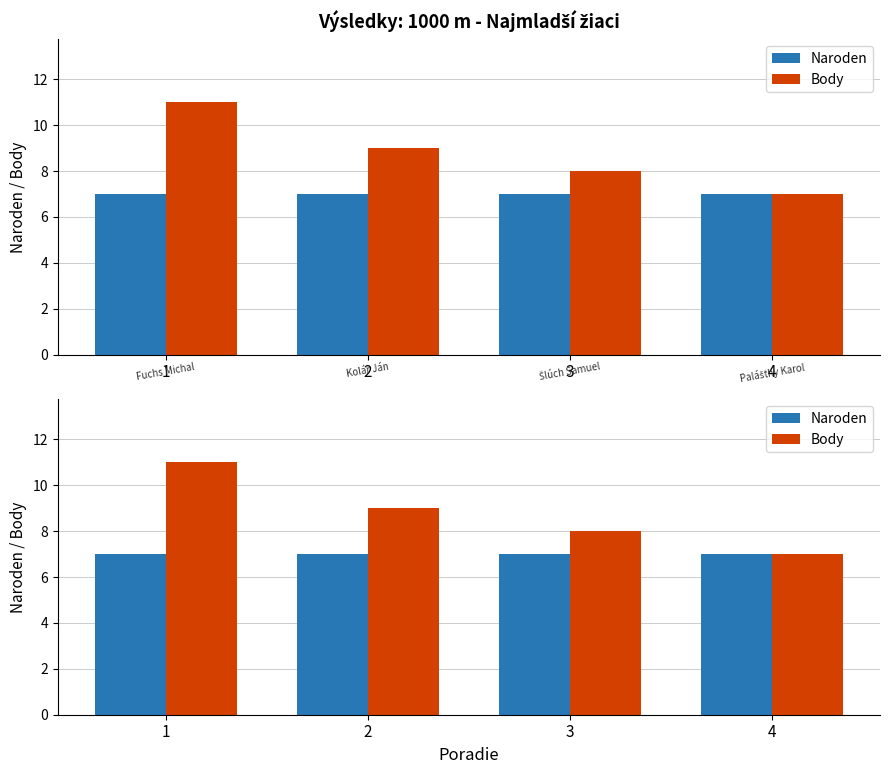

What is the lowest value of the Naroden series?

7